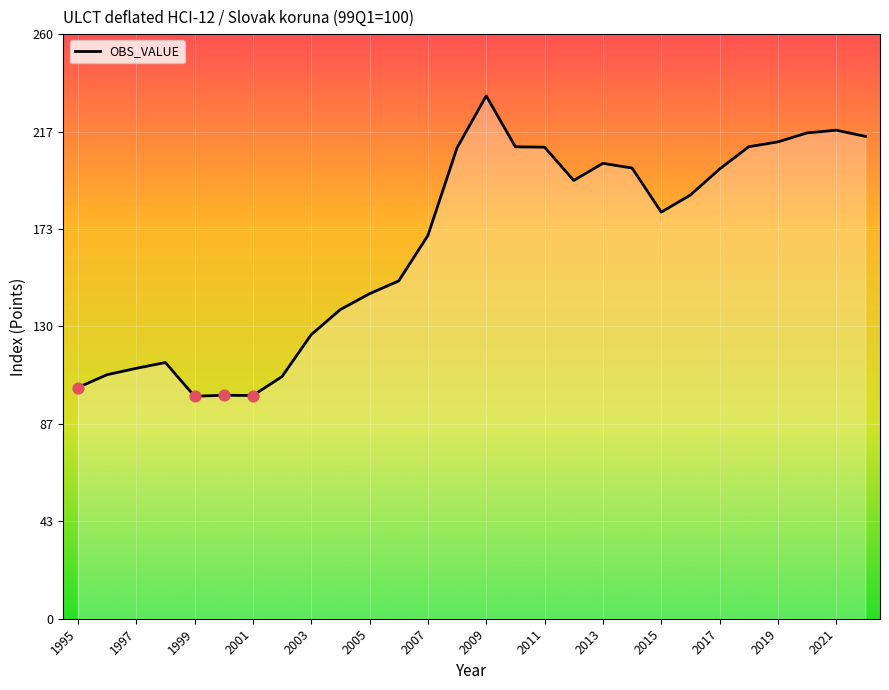

What is the greatest value displayed?

232.5